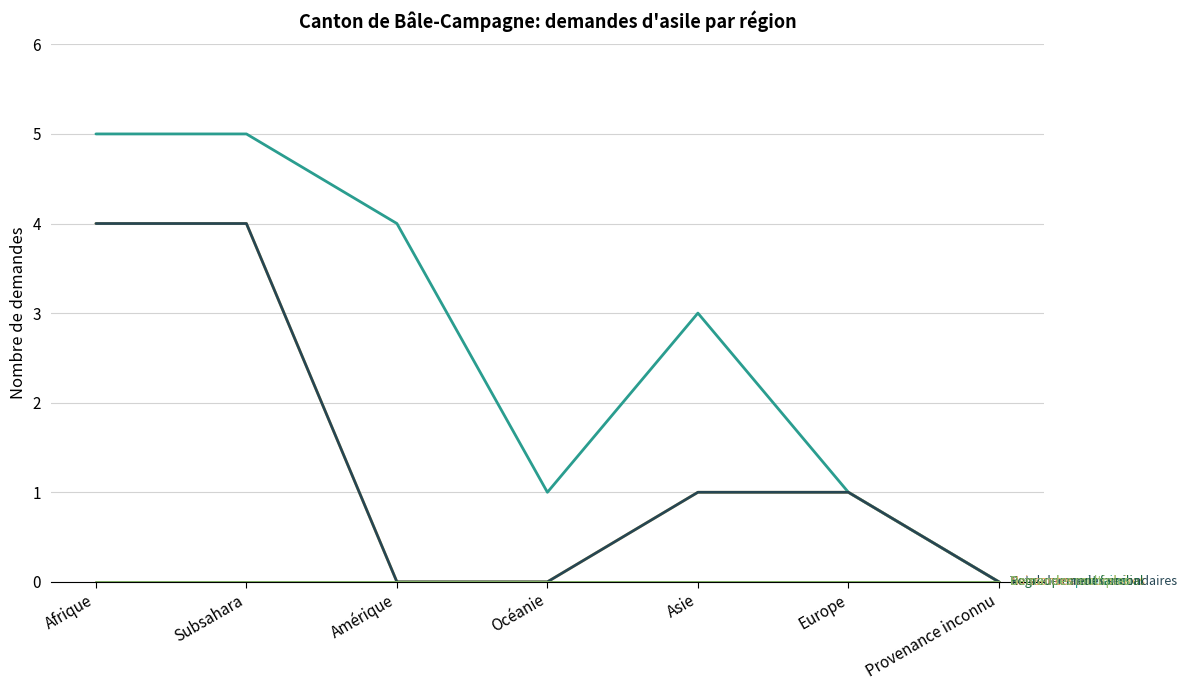

Does the chart display data point markers on the line(s)?

No